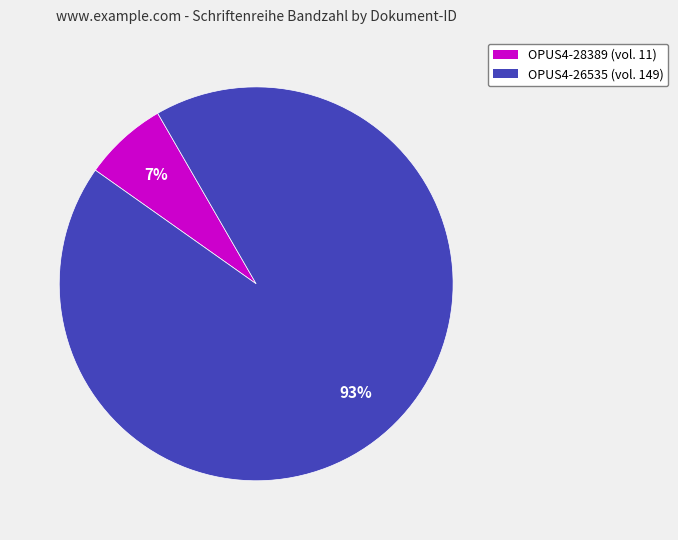

Which slice is the largest?

OPUS4-26535